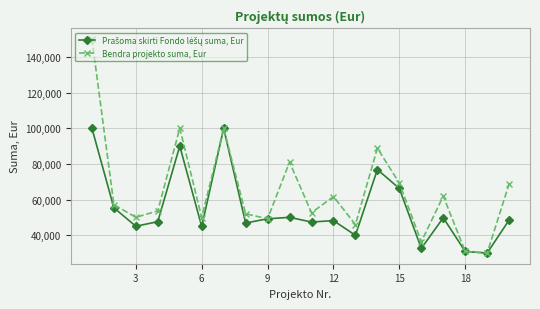

What is the minimum value shown in the chart?

29992.0